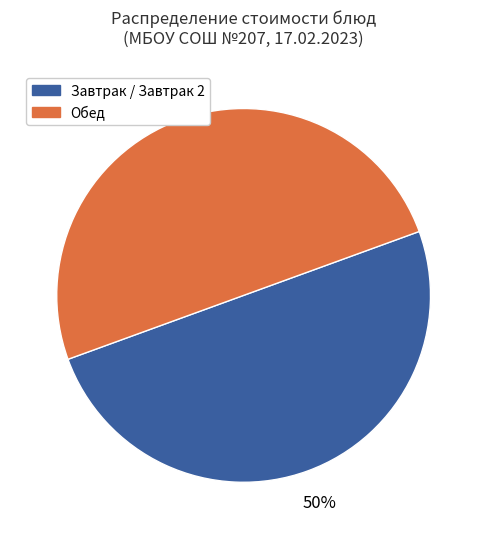

To the nearest percent, what is the average slice percentage?

50%